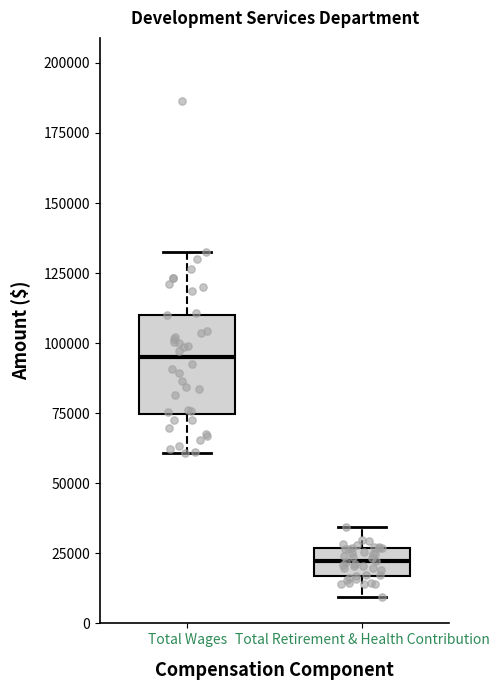

Reading left to right, transcribe this box plot: for each box, give where its median line is, the range the box spans, and where its two whiskers end, as read against the y-axis. The values are not printed on the chart, so give them approximately, as read against the axis.

Total Wages: median 95000, box 75000 to 110000, whiskers 60000 to 135000
Total Retirement & Health Contribution: median 20000, box 15000 to 25000, whiskers 10000 to 35000